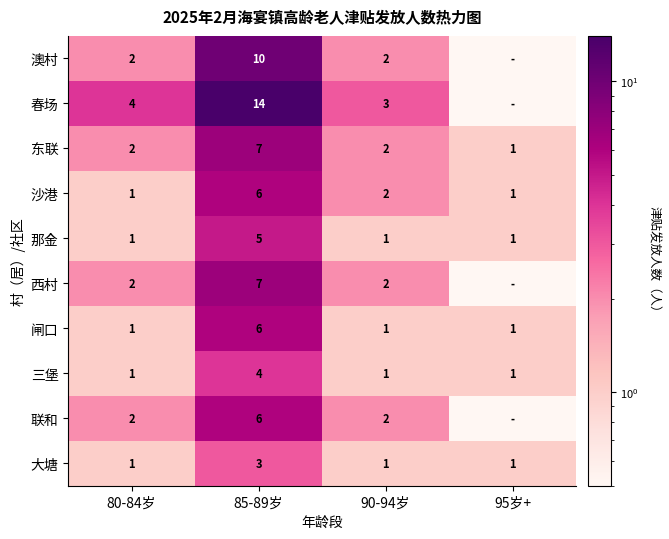

Which label corresponds to the largest value in the chart?

85-89岁